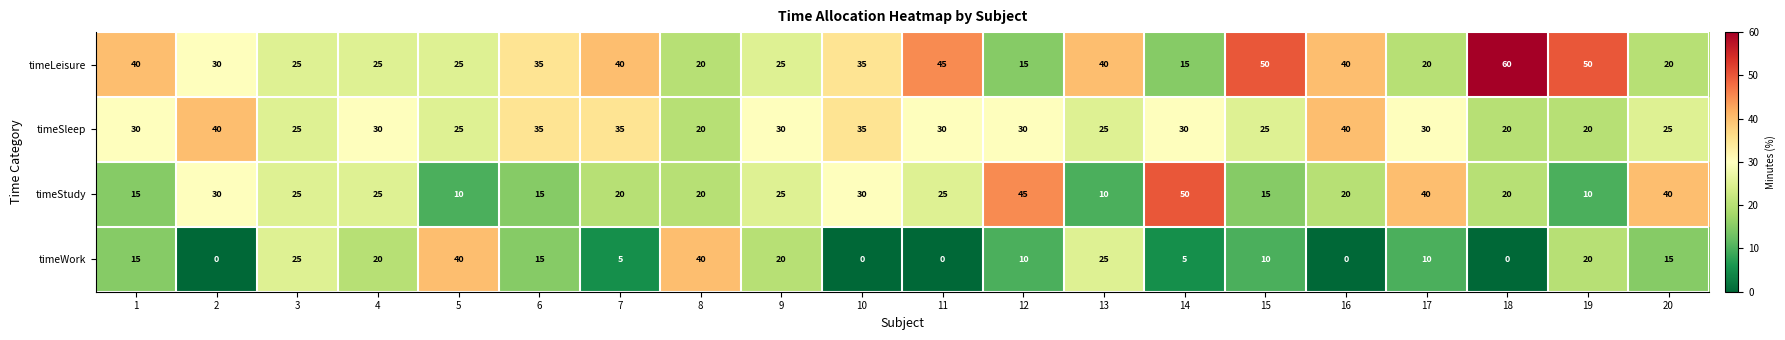

Which series has the largest total across all categories?

timeLeisure